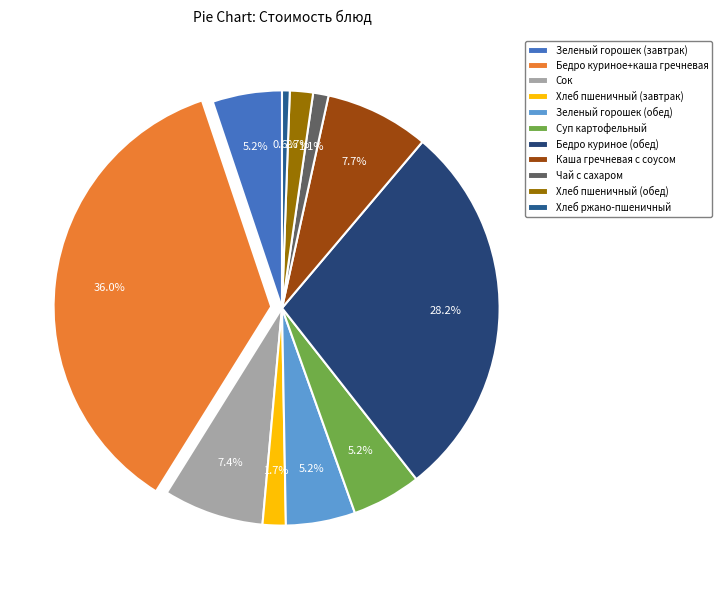

What percentage is the Бедро куриное+каша гречневая slice, to the nearest percent?

36%